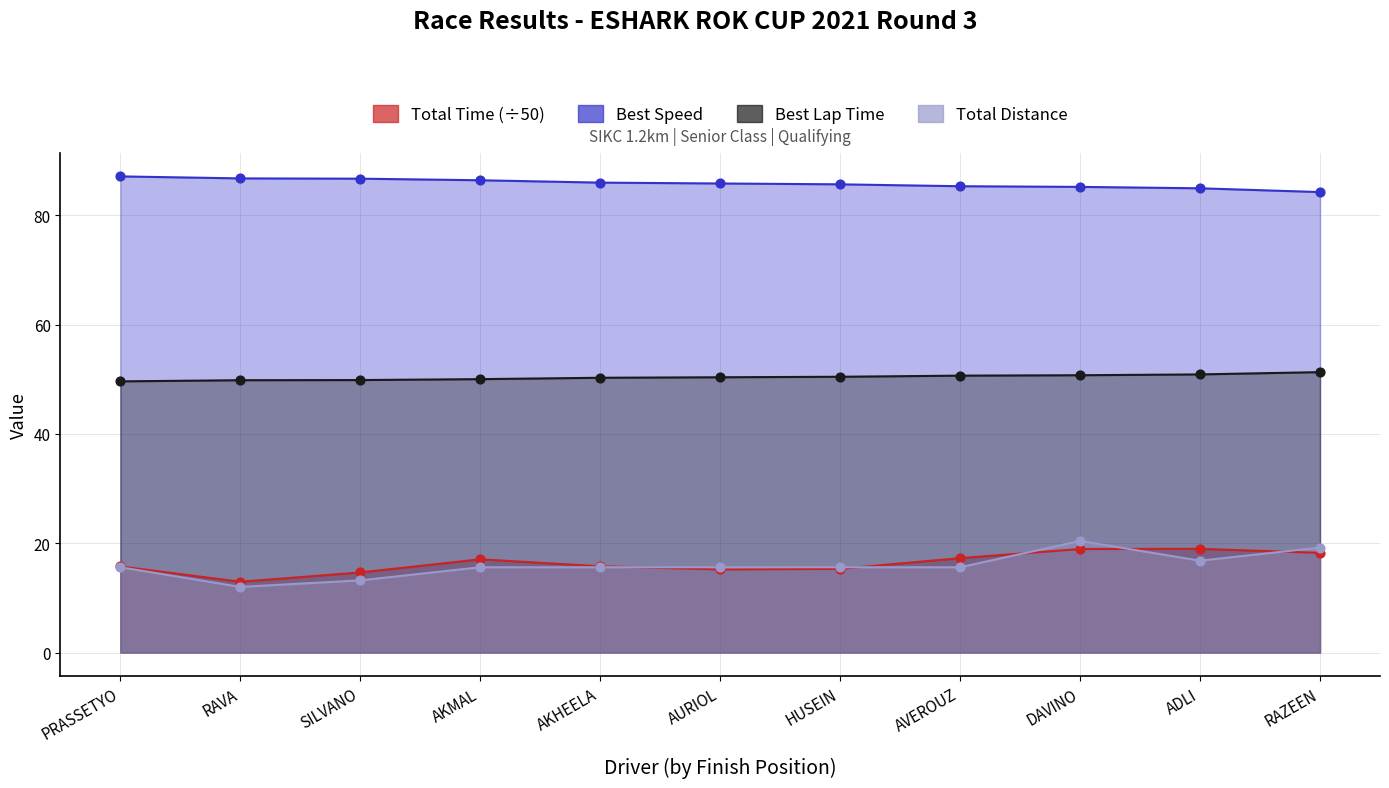

Which series reaches the minimum Y coordinate?

Total Laps